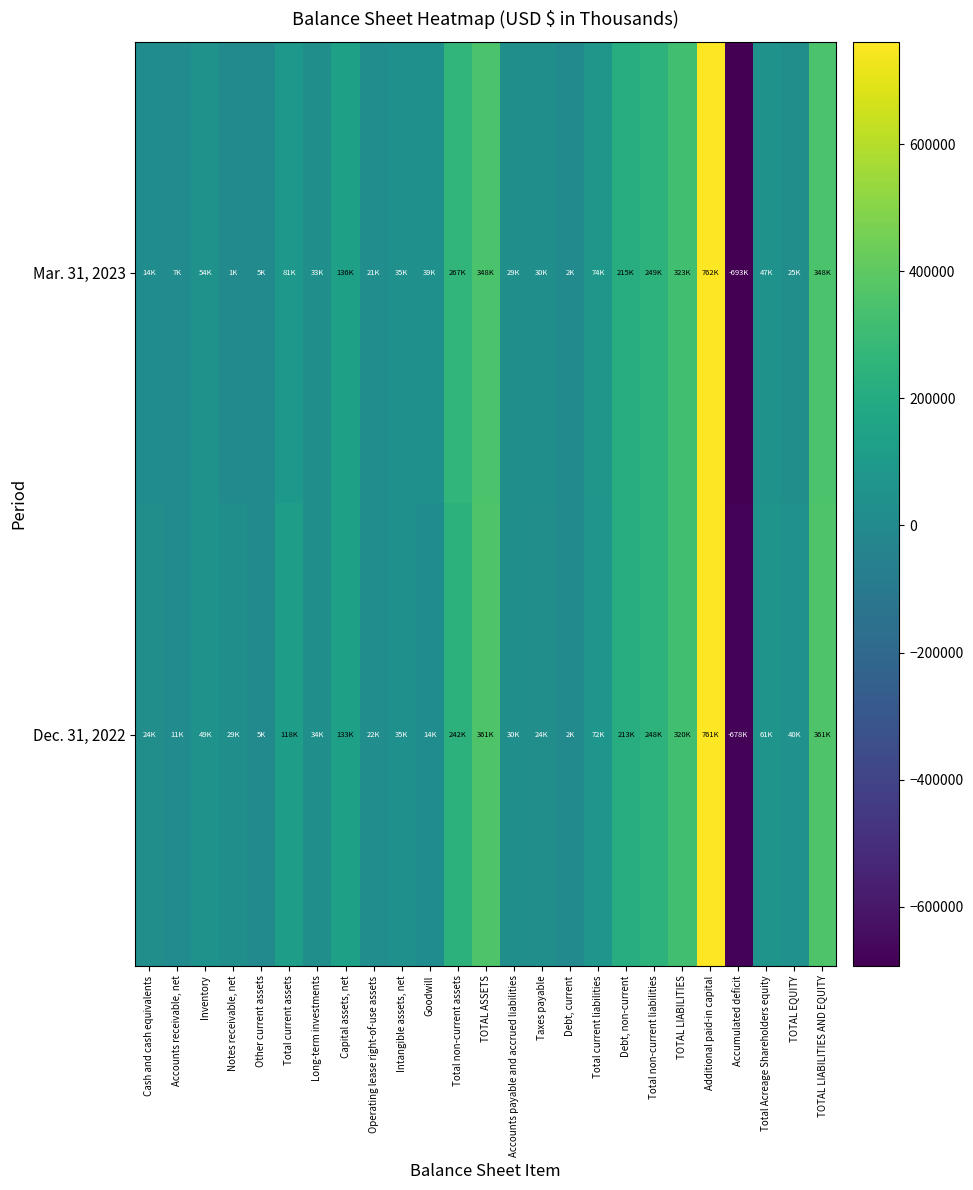

What is the spread (max minus min) of values at TOTAL EQUITY?

15540